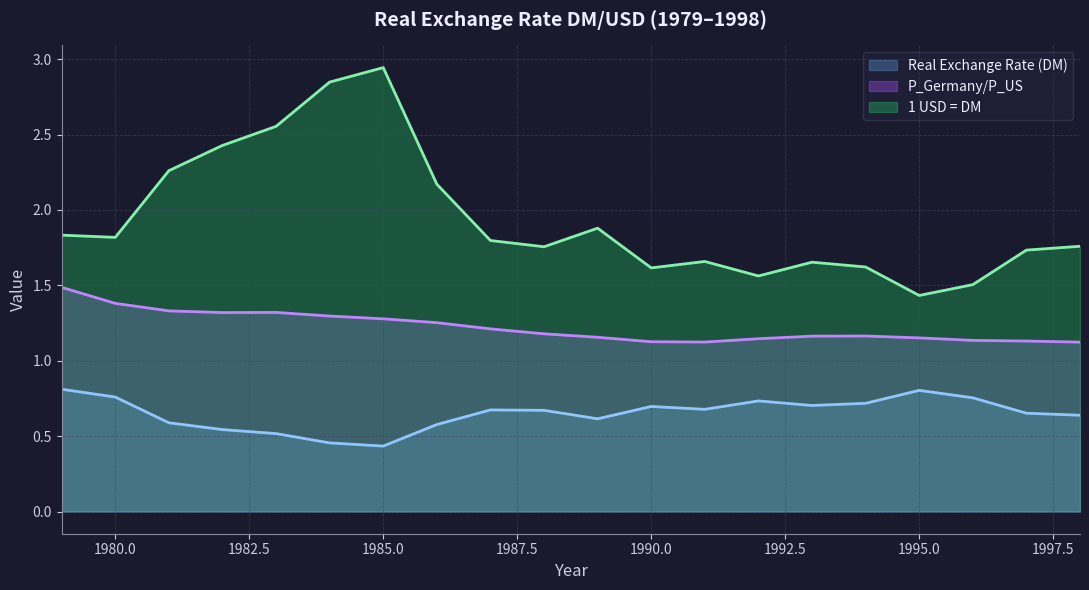

Which category has the highest value across all series?

1985.0